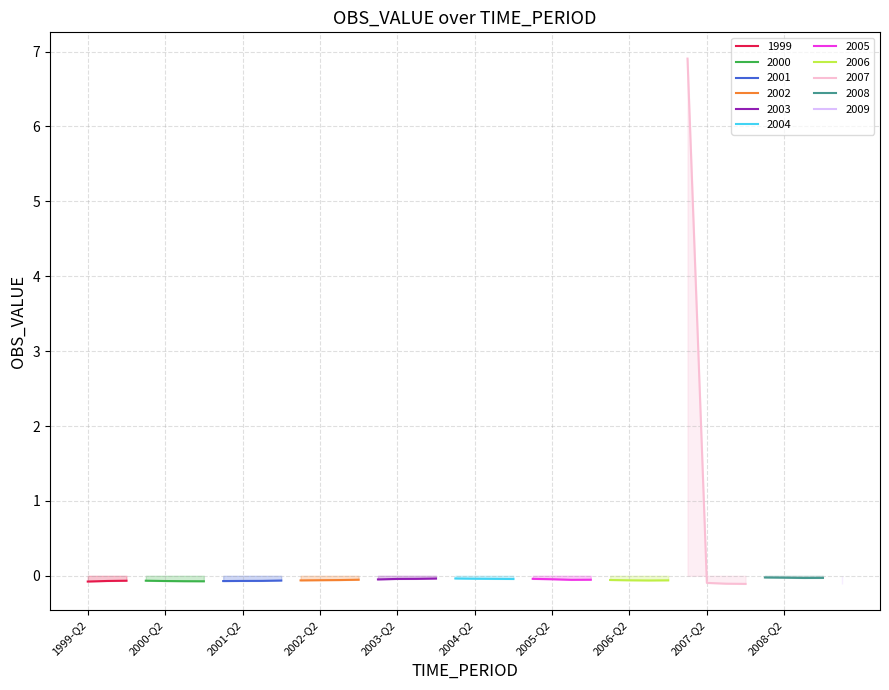

List the labels in order of value, largest first.

2007-Q1, 2008-Q1, 2008-Q2, 2008-Q4, 2008-Q3, 2004-Q1, 2003-Q4, 2004-Q2, 2003-Q3, 2004-Q3, 2005-Q1, 2003-Q2, 2004-Q4, 2005-Q2, 2003-Q1, 2005-Q4, 2002-Q4, 2005-Q3, 2006-Q1, 2002-Q3, 2002-Q2, 2006-Q2, 2006-Q4, 2002-Q1, 2006-Q3, 2001-Q4, 2000-Q1, 1999-Q4, 2001-Q3, 2001-Q2, 1999-Q3, 2000-Q2, 2001-Q1, 2000-Q3, 2000-Q4, 1999-Q2, 2007-Q2, 2007-Q3, 2009-Q1, 2007-Q4